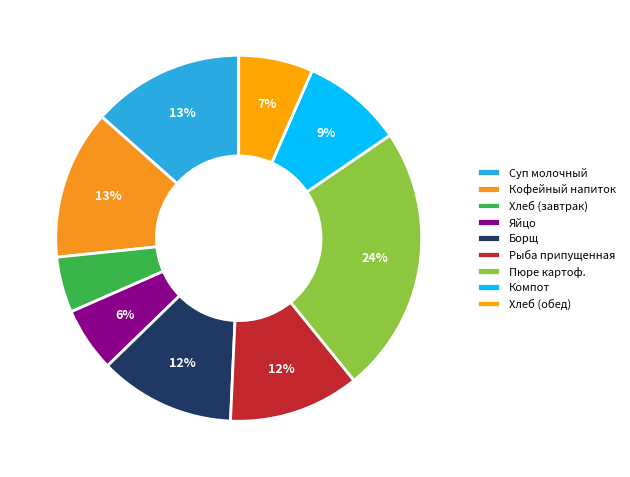

True or false: Яйцо accounts for 21% of the total.

False